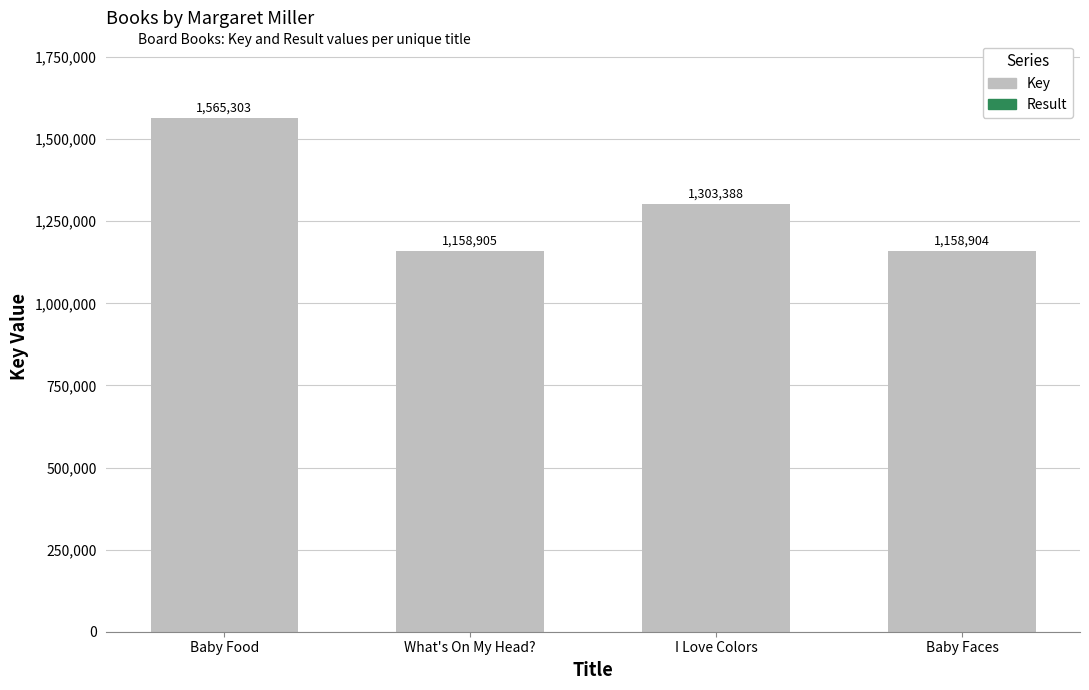

Is it true that Key equals 1158905 at What's On My Head??

True